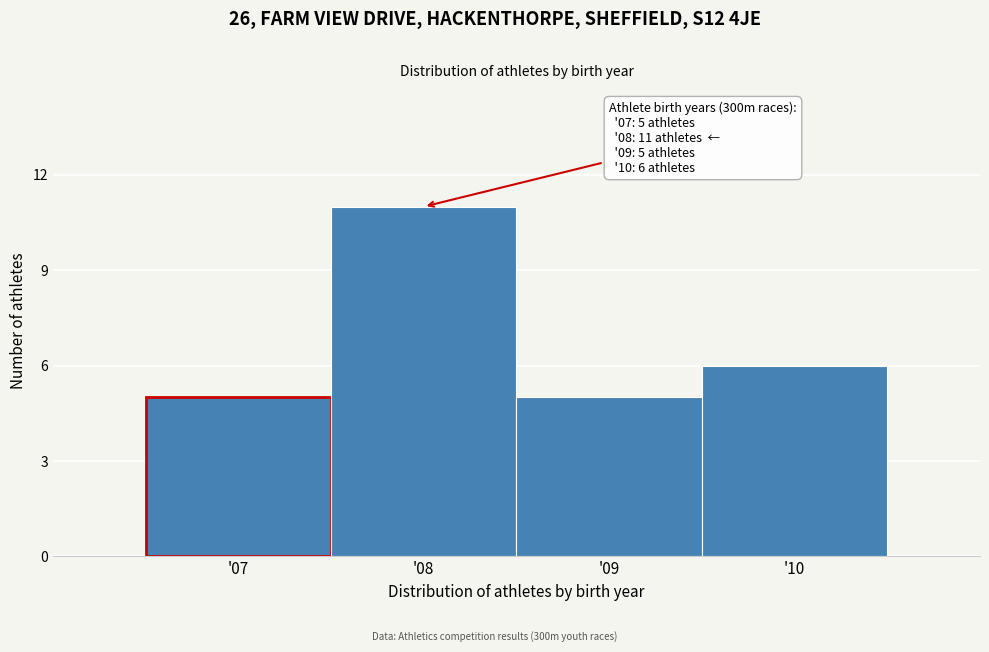

Reading left to right, list all the values displayed in this chart.

'07=5	'08=11	'09=5	'10=6